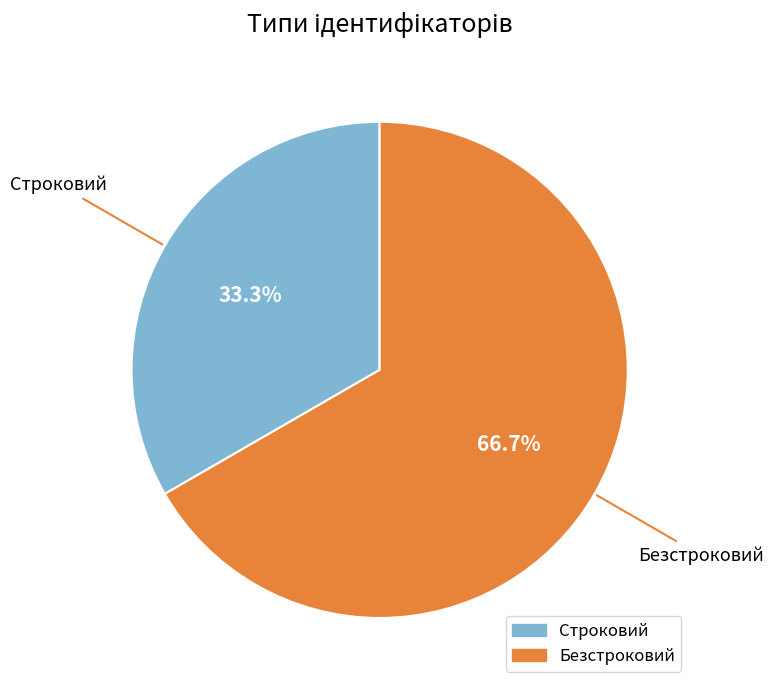

How much of the chart is everything except Безстроковий?

33.3%